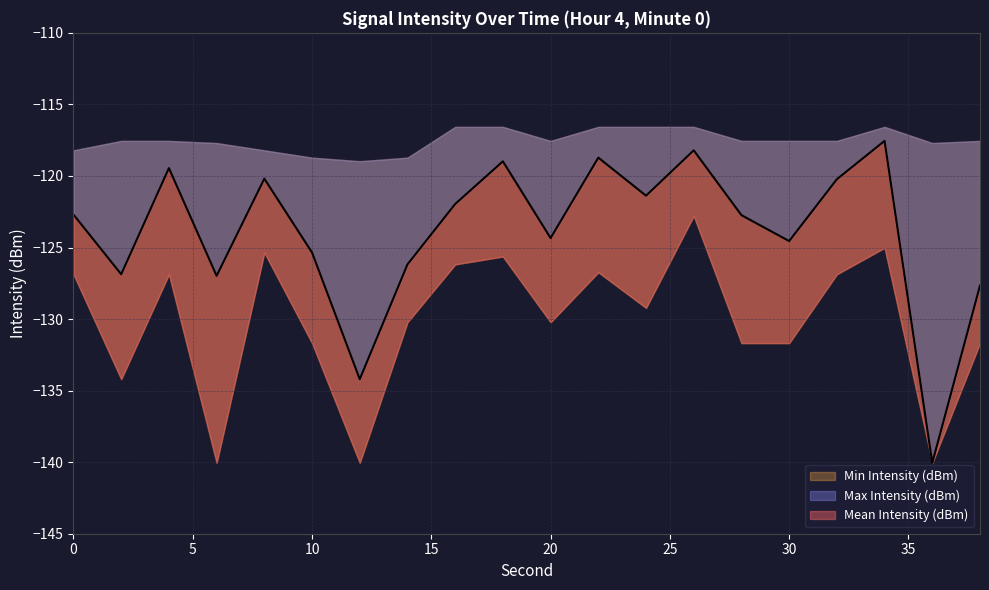

Read the Min Intensity (dBm) value at 12.

-140.1